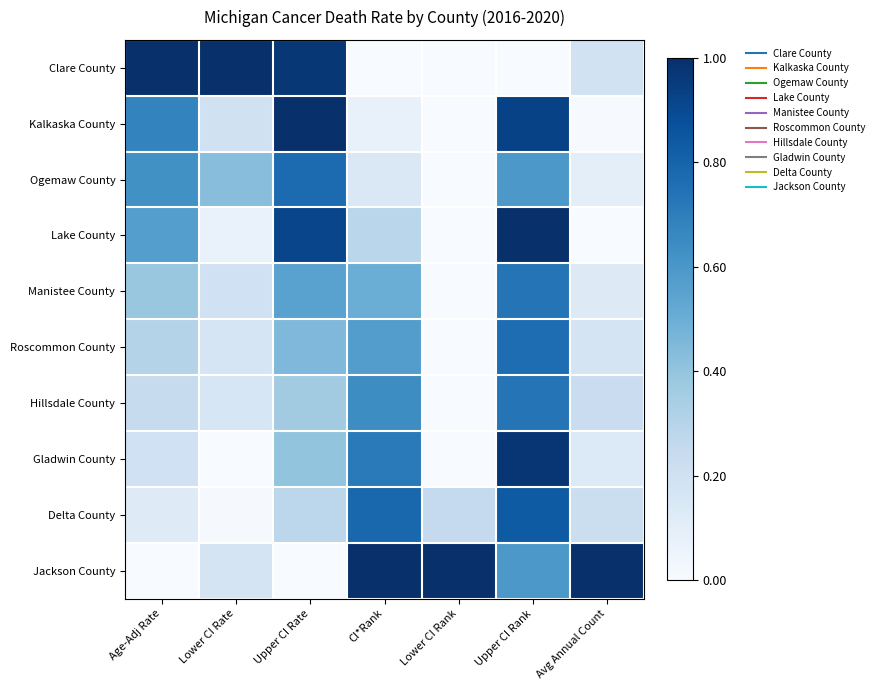

At which category does the chart reach its peak across all series?

Age-Adj Rate